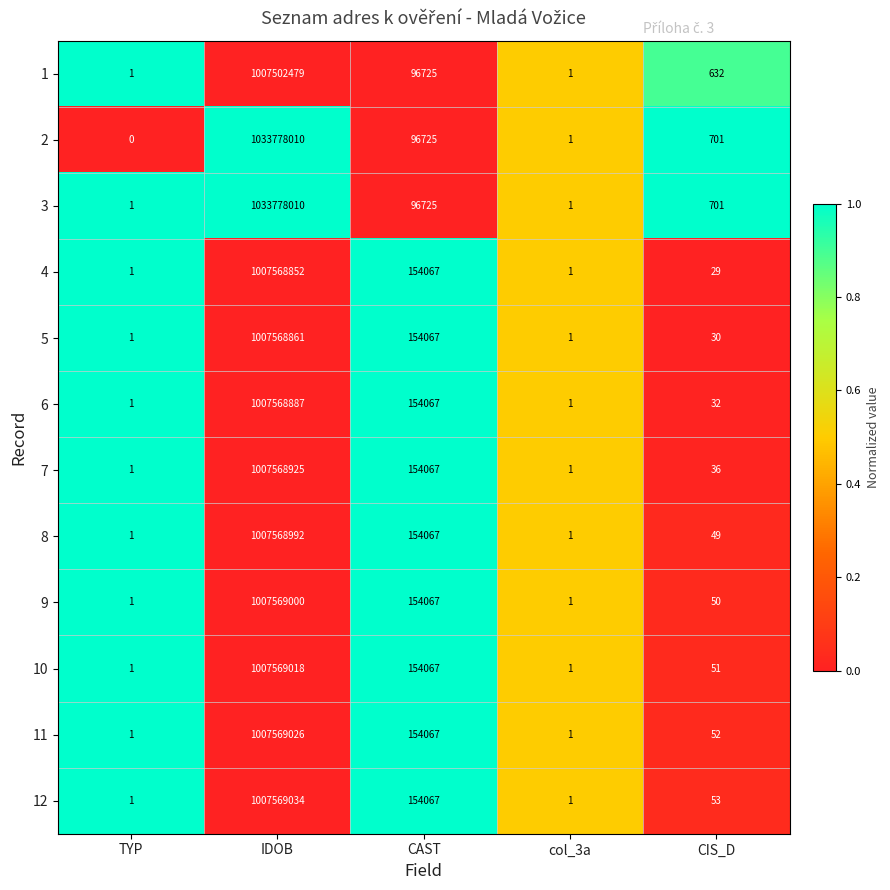

Which label corresponds to the smallest value in the chart?

TYP